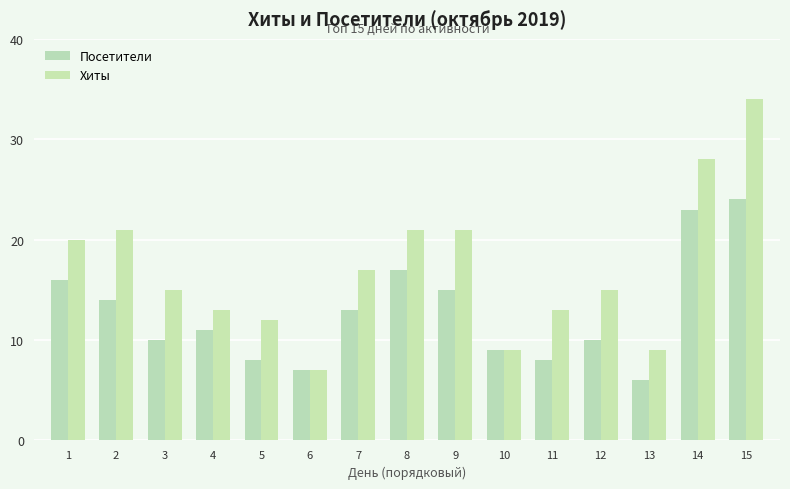

Between 10 and 12, which is larger?

12